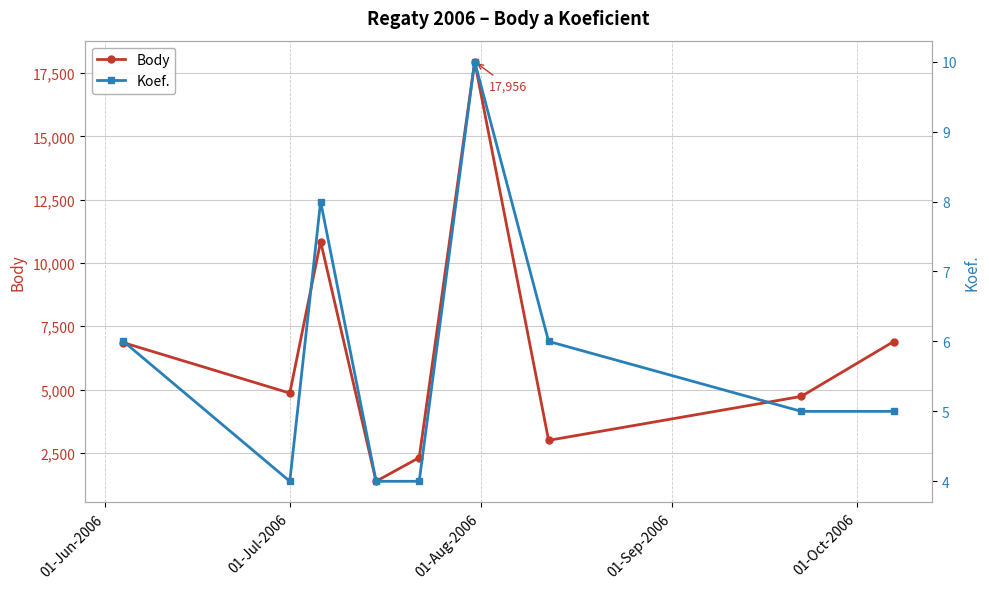

What is the value of the Body point at the 6th from the left?

17956